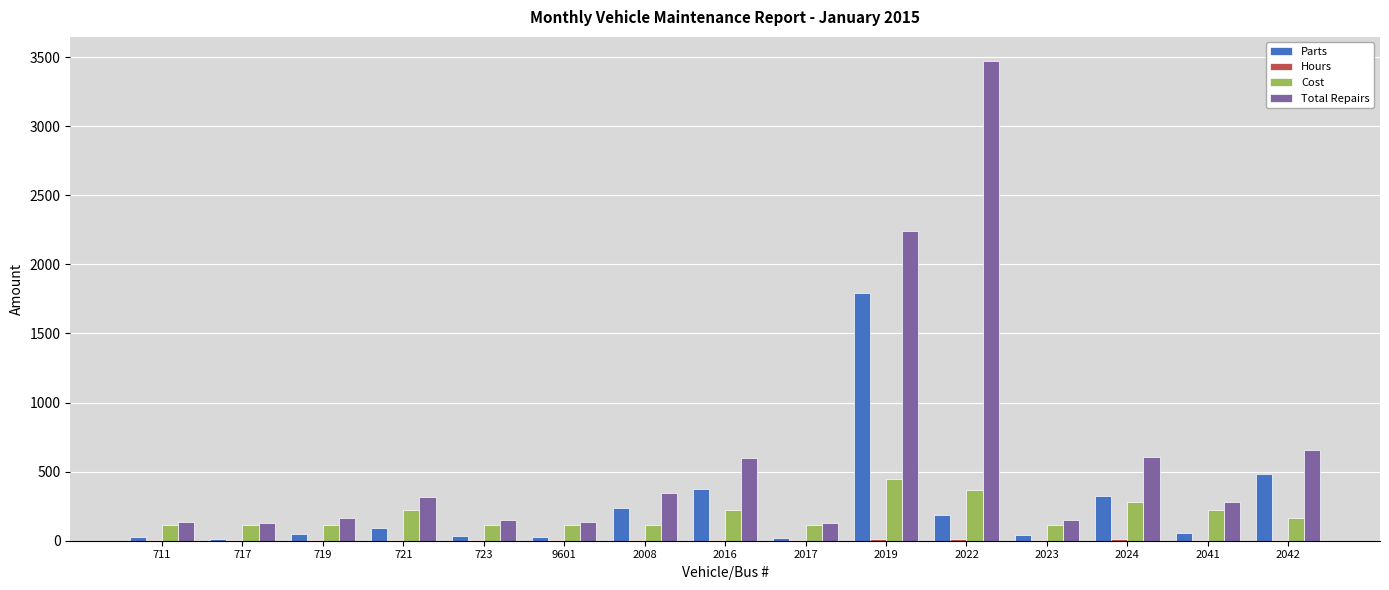

The value of Cost at 723 is 112. True or false?

True